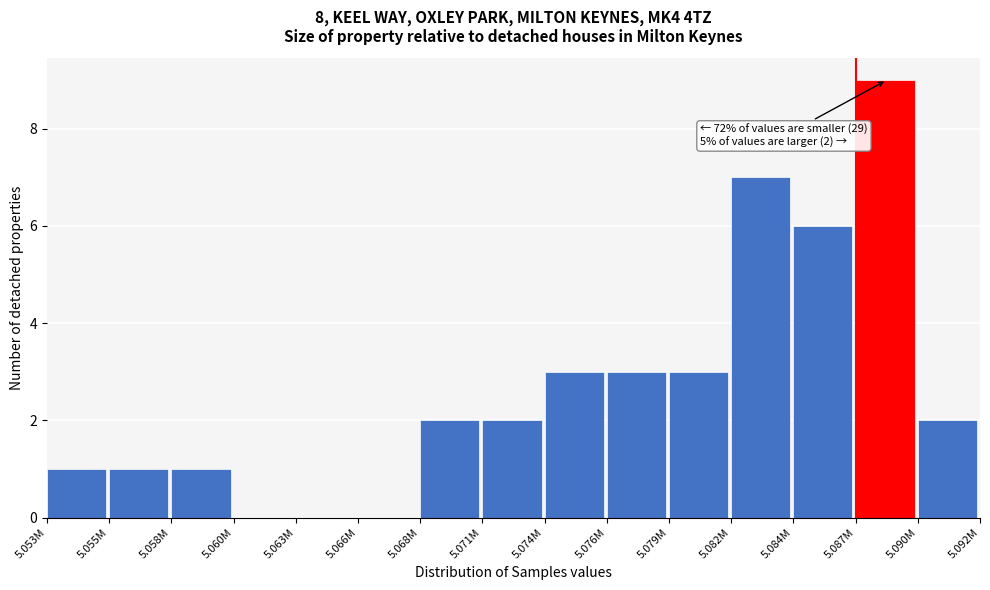

Reading left to right, list all the values displayed in this chart.

5.053M=1	5.055M=1	5.058M=1	5.060M=0	5.063M=0	5.066M=0	5.068M=2	5.071M=2	5.074M=3	5.076M=3	5.079M=3	5.082M=7	5.084M=6	5.087M=9	5.090M=2